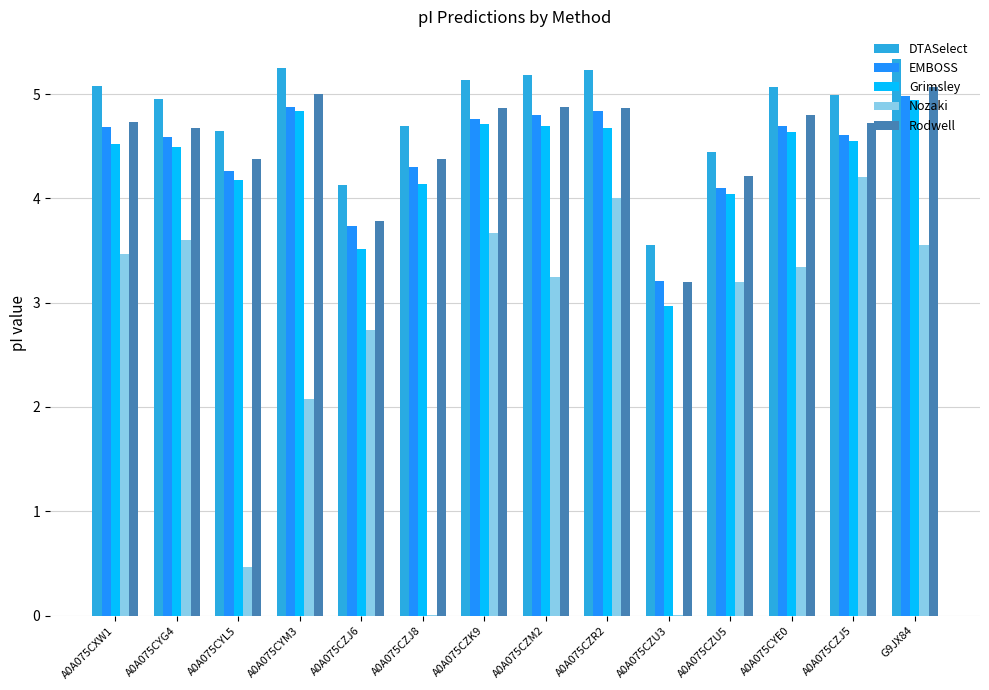

What is the total value across all series at A0A075CXW1?

22.5